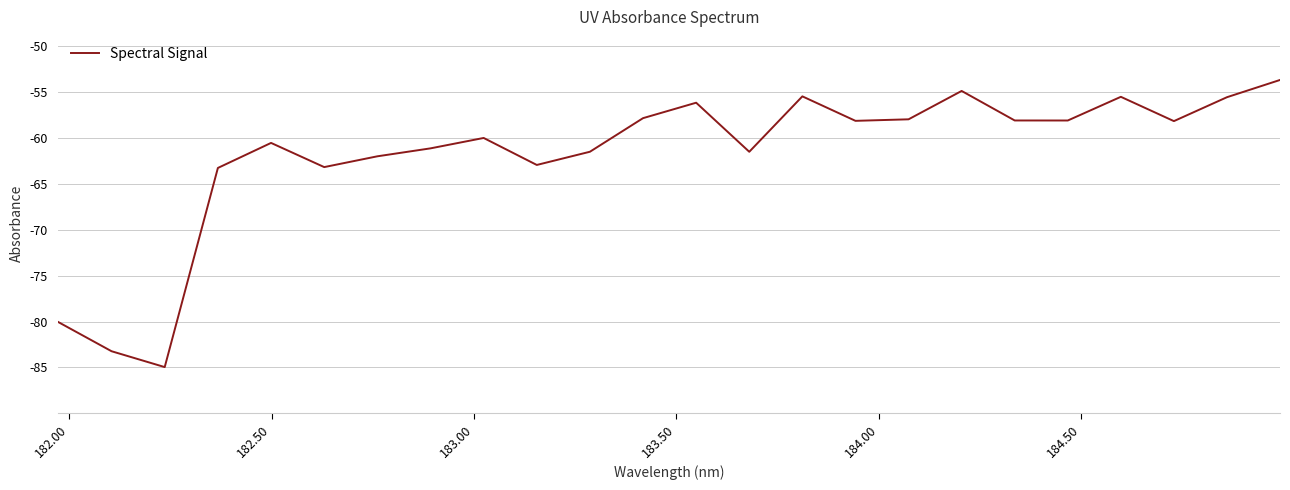

What is the average value?

-61.8